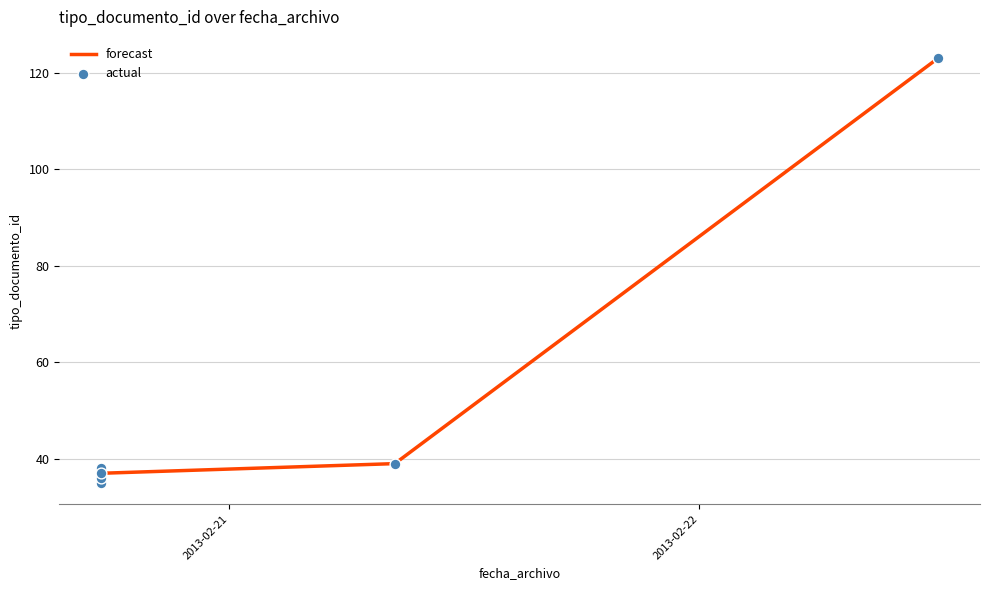

Approximately how many times larger is the value at 2013-02-22 12:12:16 compared to 2013-02-20 17:28:45?

3.5